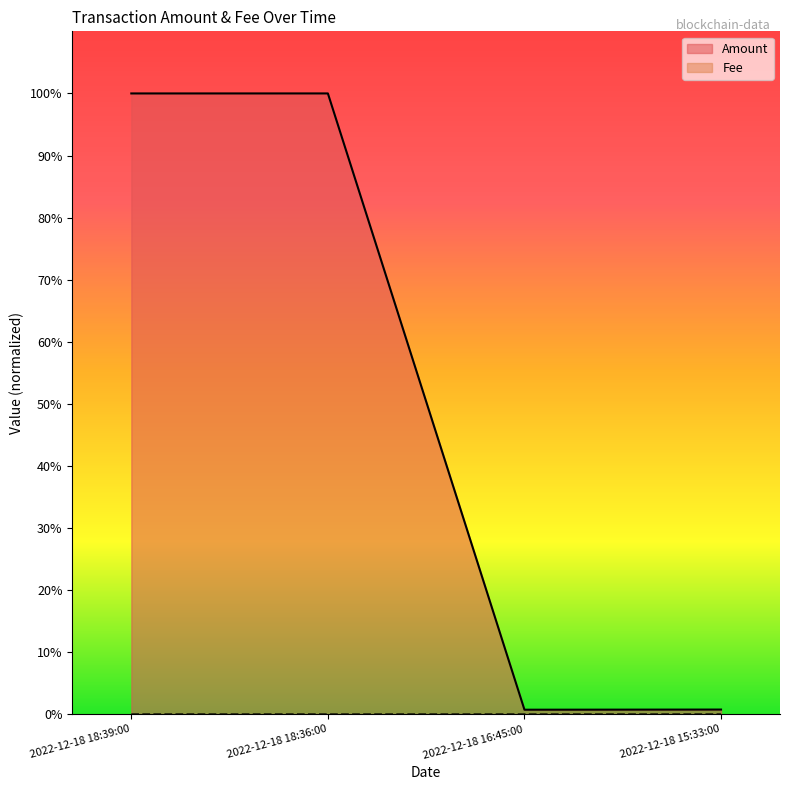

At which category does Fee reach its first local valley?

2022-12-18 16:45:00